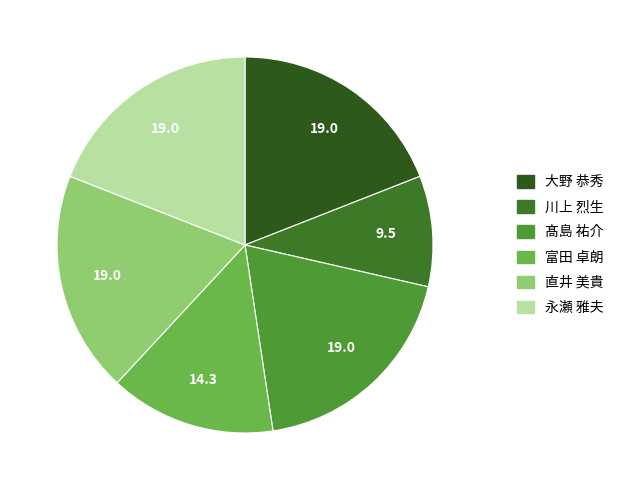

To the nearest percent, what percentage of the pie is 富田 卓朗?

14%